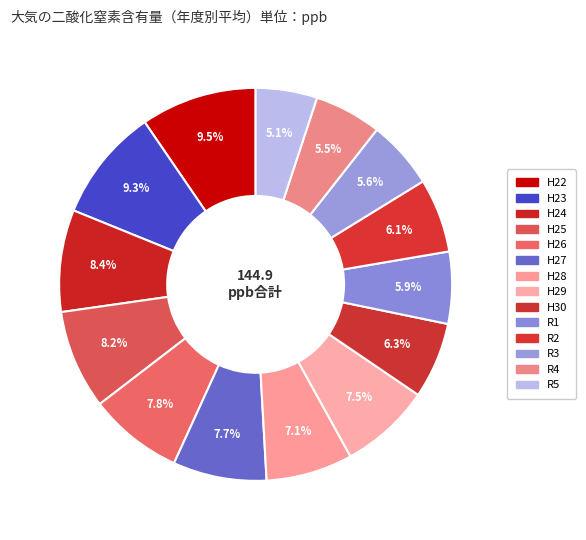

Rank the categories by value from highest to lowest.

H22, H23, H24, H25, H26, H27, H29, H28, H30, R2, R1, R3, R4, R5